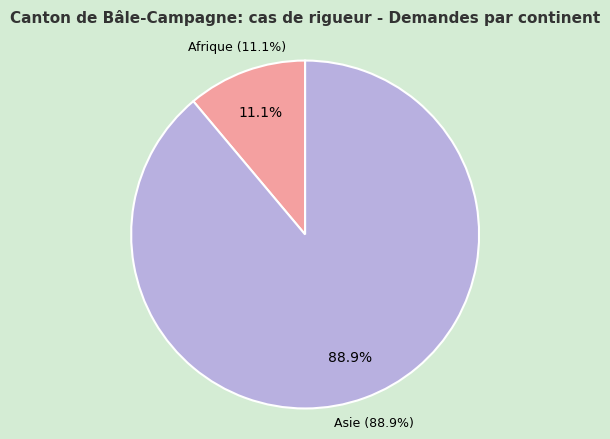

What portion of the pie excludes Asie?

11.1%